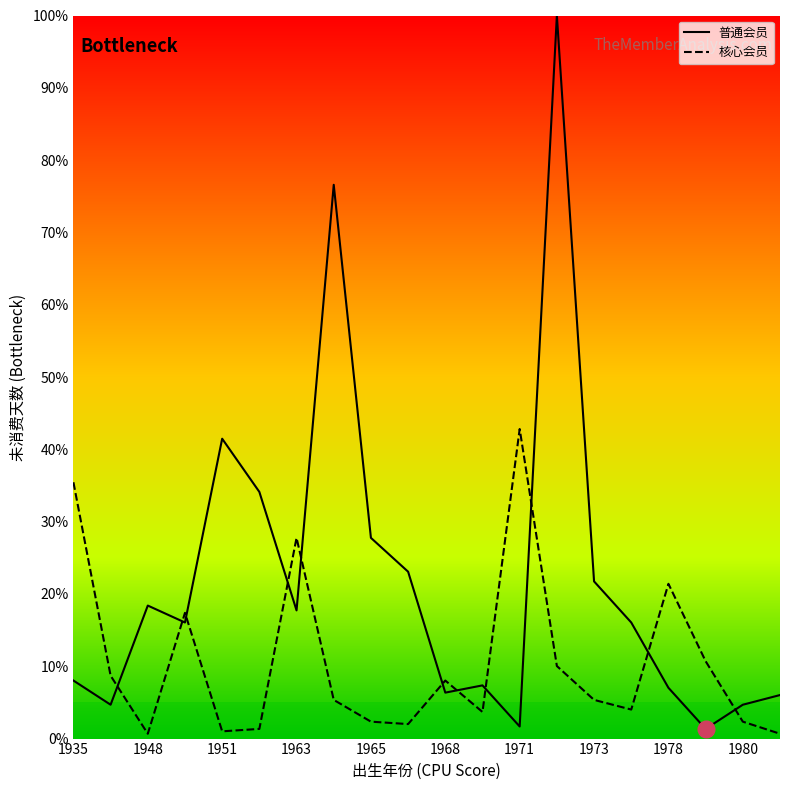

What value does the 核心会员 series have at 1971?

42.8